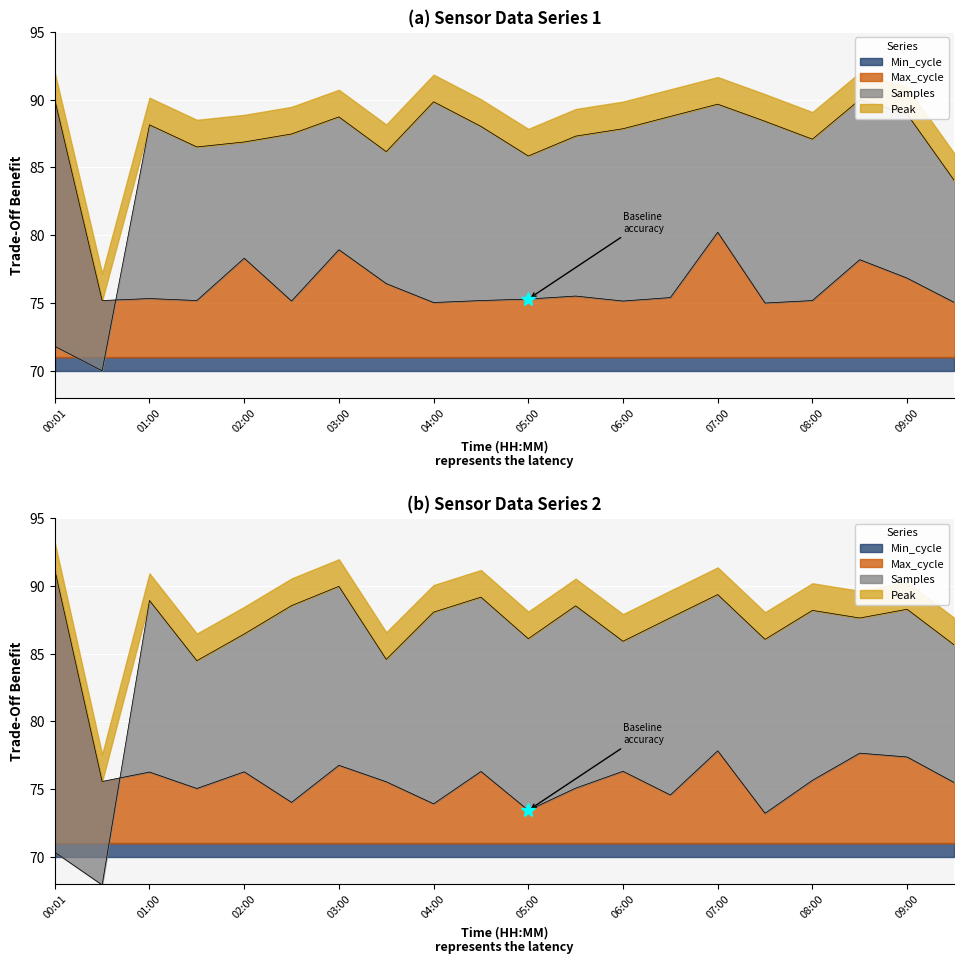

The Max_cycle series shows 106.5 at 07:00. True or false?

False